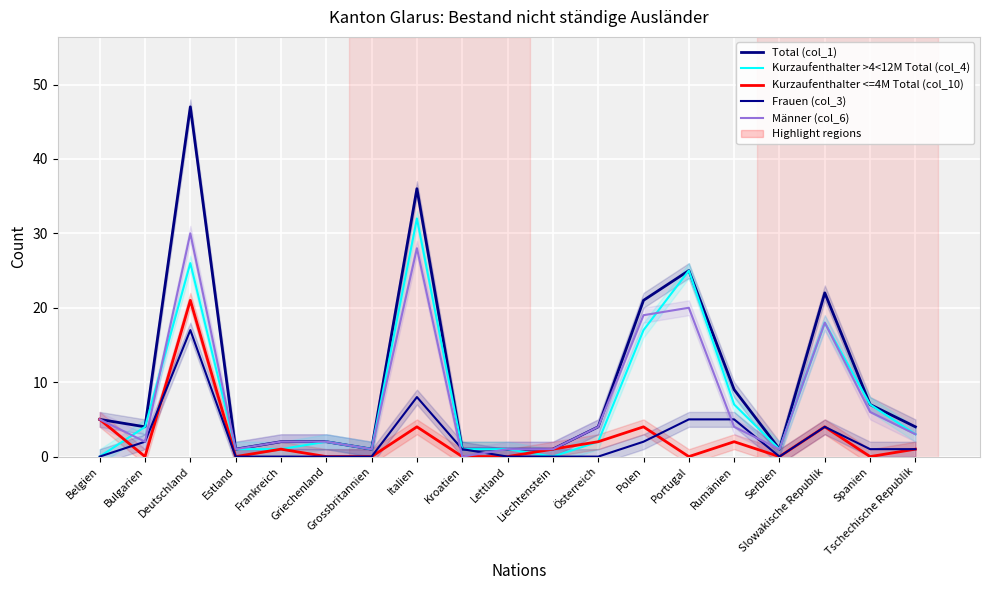

What is the difference between the second highest and minimum values in the Kurzaufenthalter >4<12M Total (col_4) series?

26